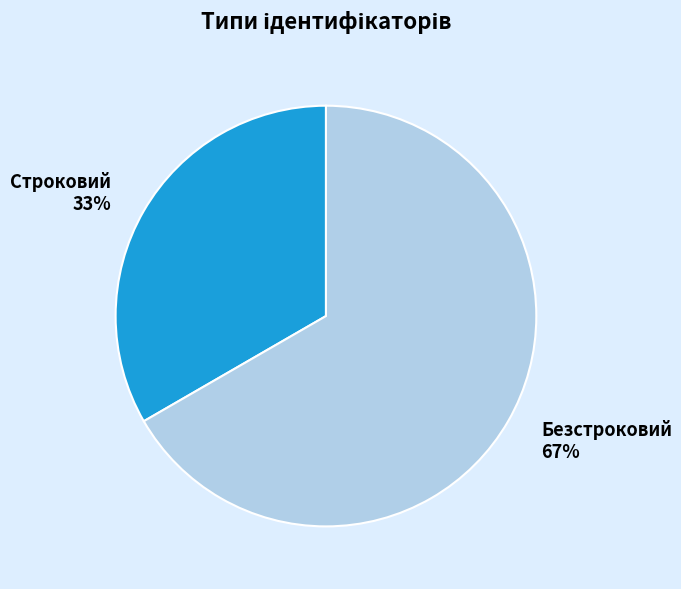

What is the ratio of the value at Безстроковий to the value at Строковий?

2.0